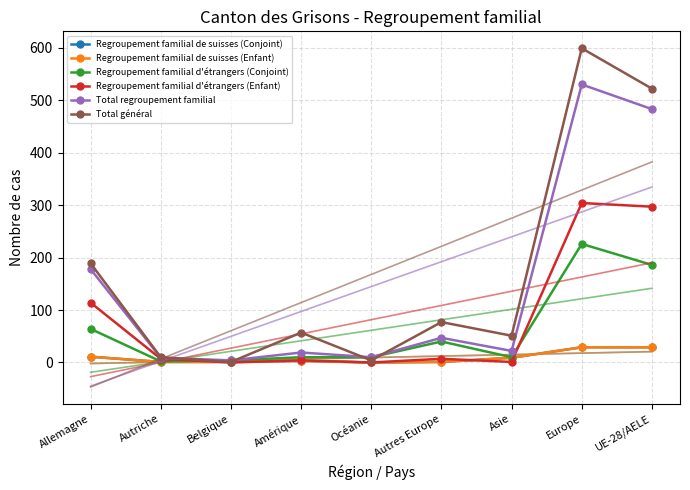

Reading left to right, list all the values displayed in this chart.

Regroupement familial de suisses (Conjoint): 11	1	1	3	0	1	9	29	29
Regroupement familial de suisses (Enfant): 11	1	1	3	0	1	9	29	29
Regroupement familial d'étrangers (Conjoint): 64	2	4	10	10	40	10	226	186
Regroupement familial d'étrangers (Enfant): 114	7	0	4	0	7	1	304	297
Total regroupement familial: 178	9	4	19	10	47	22	530	483
Total général: 189	10	1	57	4	77	51	599	522